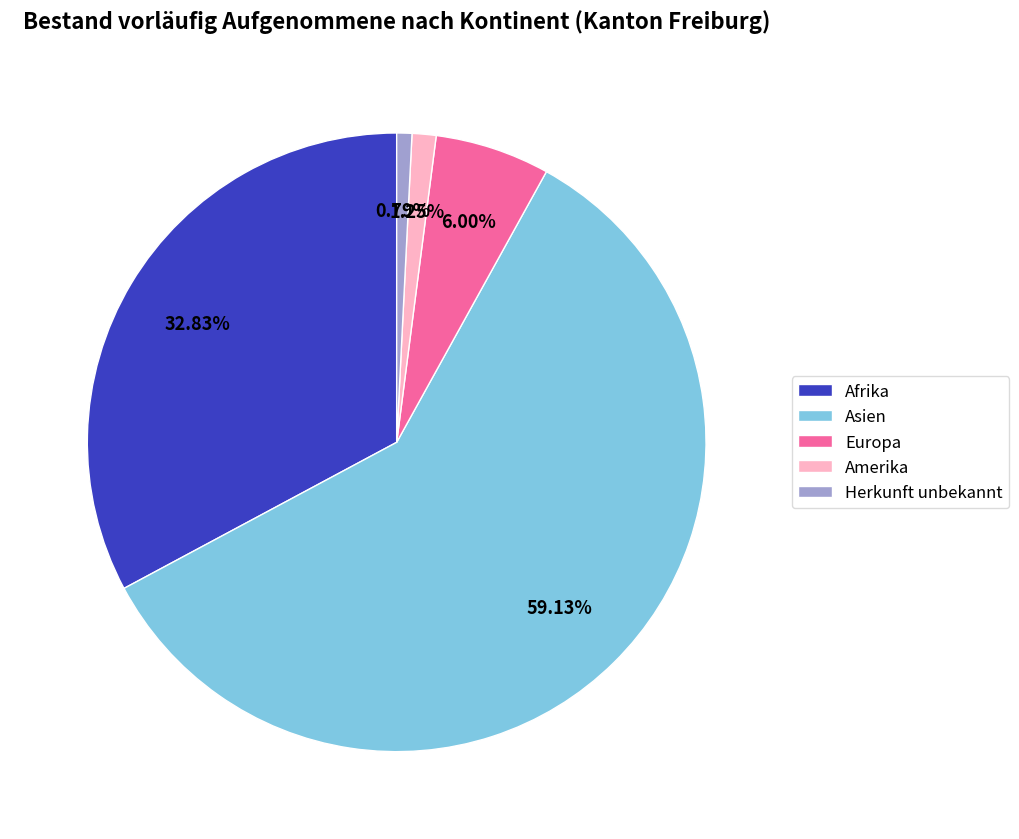

What is the majority slice?

Asien